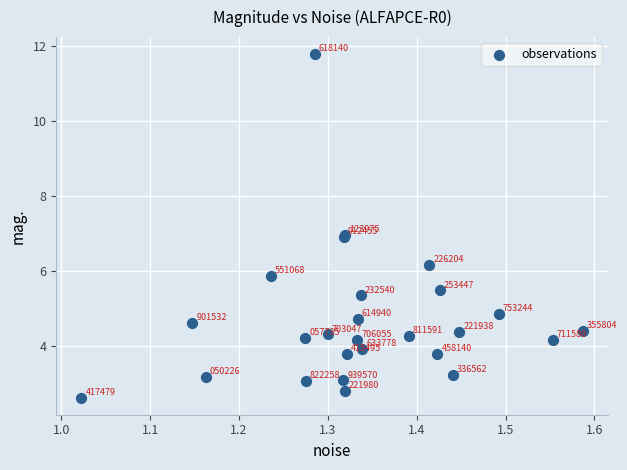

What Y value in the scatter plot is closest to 7?

7.0